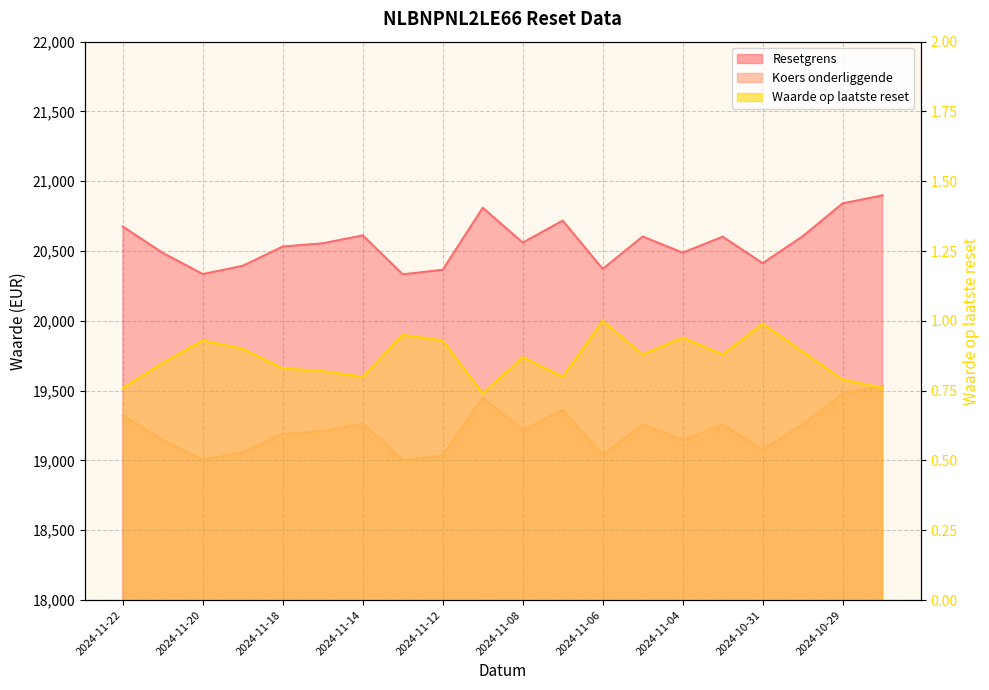

The value of Koers onderliggende at 2024-11-06 is 19039.3. True or false?

True